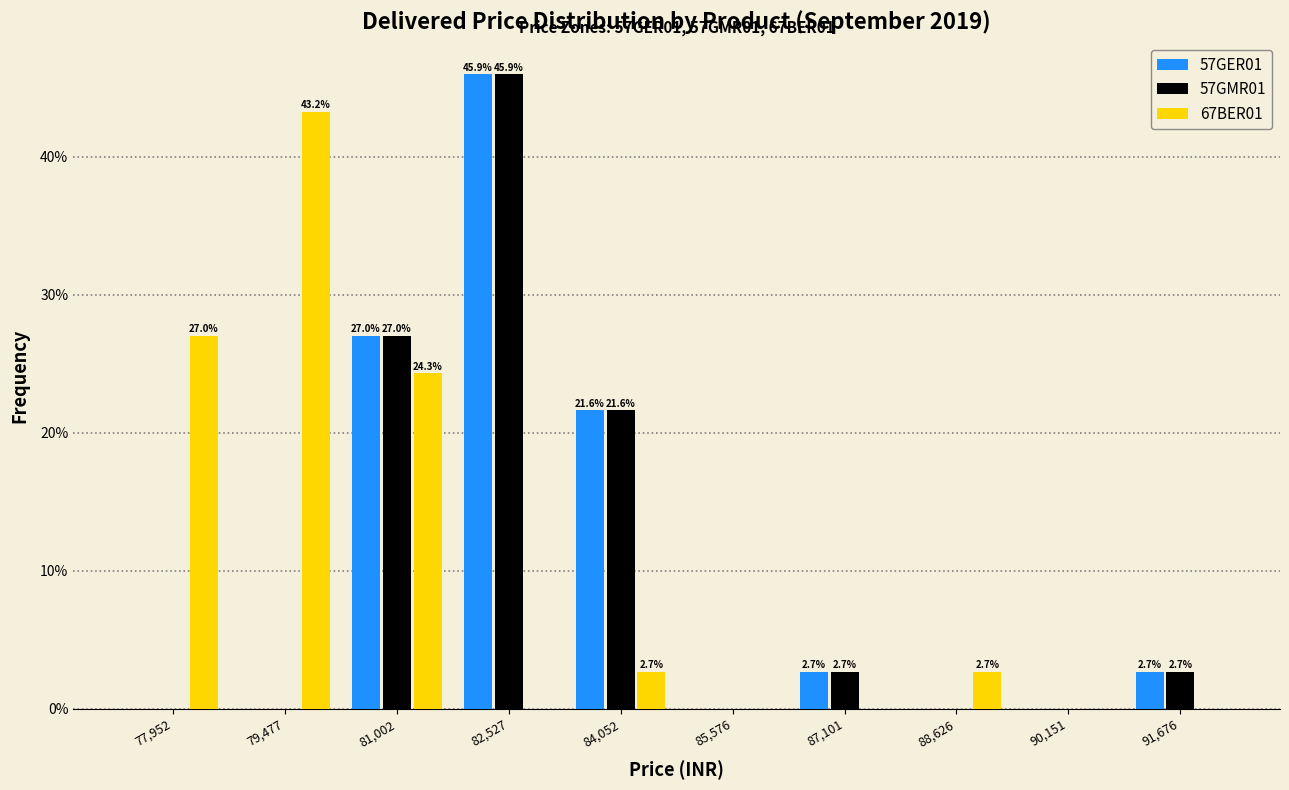

In the 57GMR01 series, which range on the x-axis has the tallest bar?

81800 to 83200